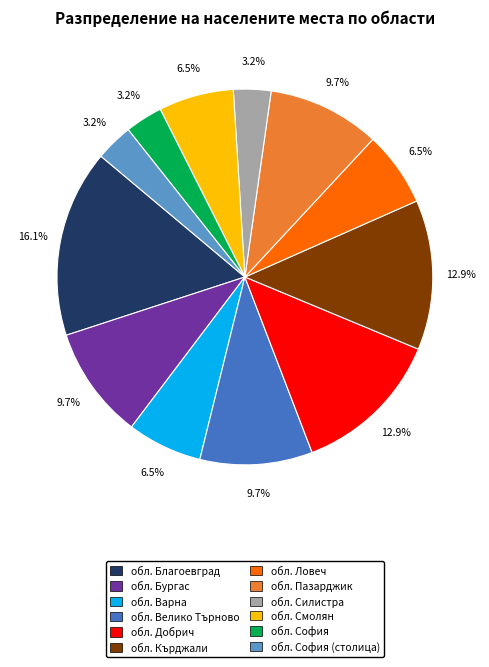

Approximately how many times larger is the value at обл. Смолян compared to обл. София?

2.0